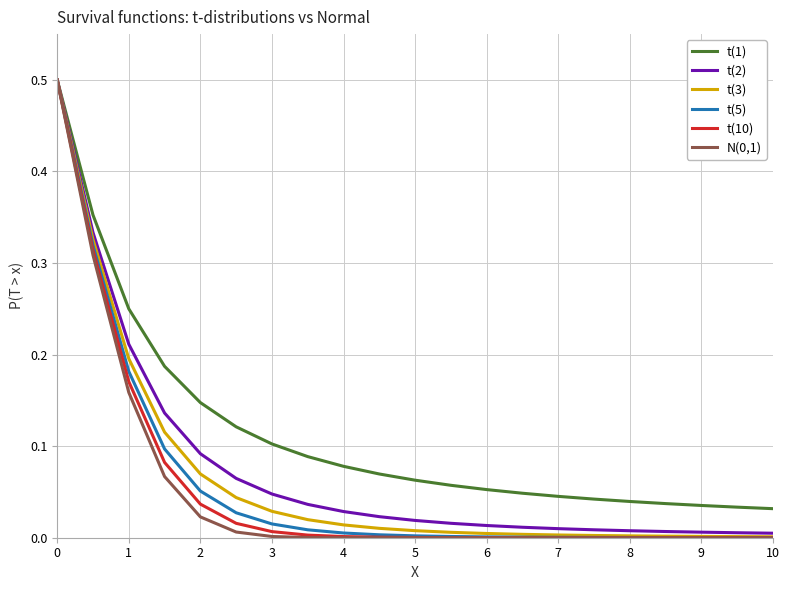

How many distinct data groups are displayed?

6